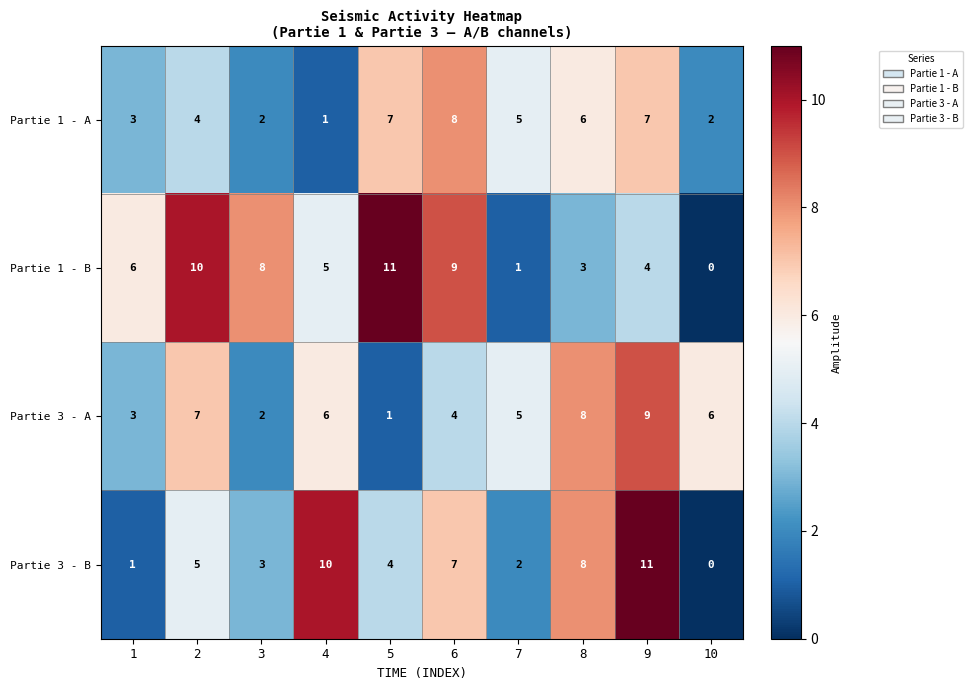

The value of Partie 3 - B at 8 is 5. True or false?

False